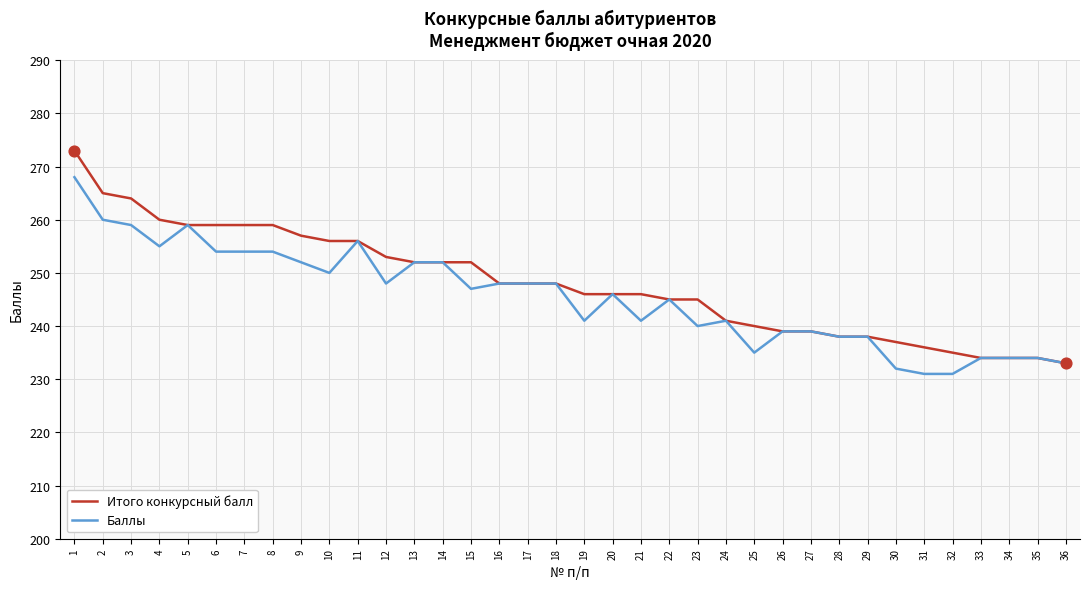

Is the value of Баллы at 5 greater than the value of Итого конкурсный балл at 36?

Yes